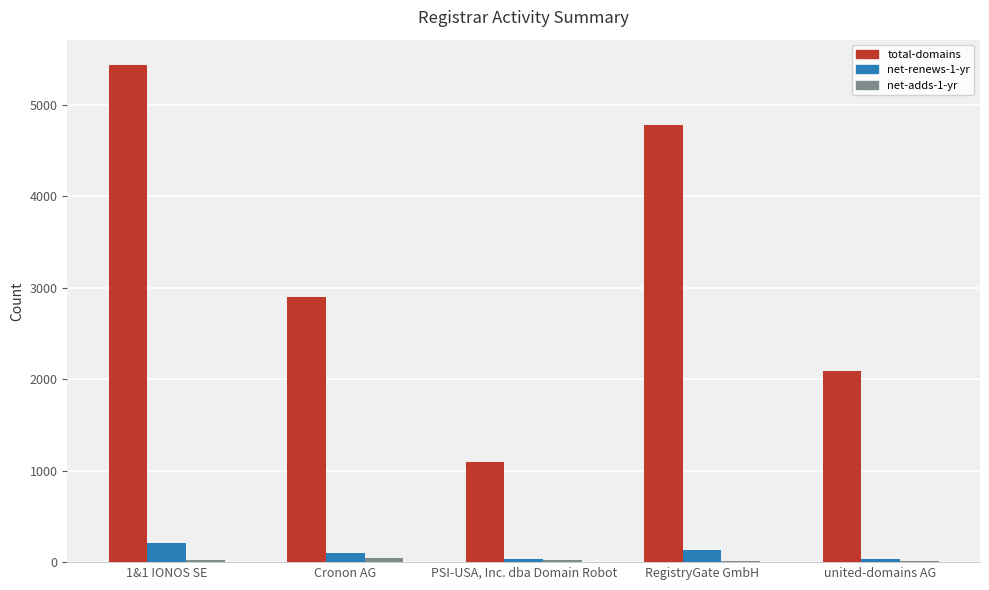

What is the greatest value displayed?

5443